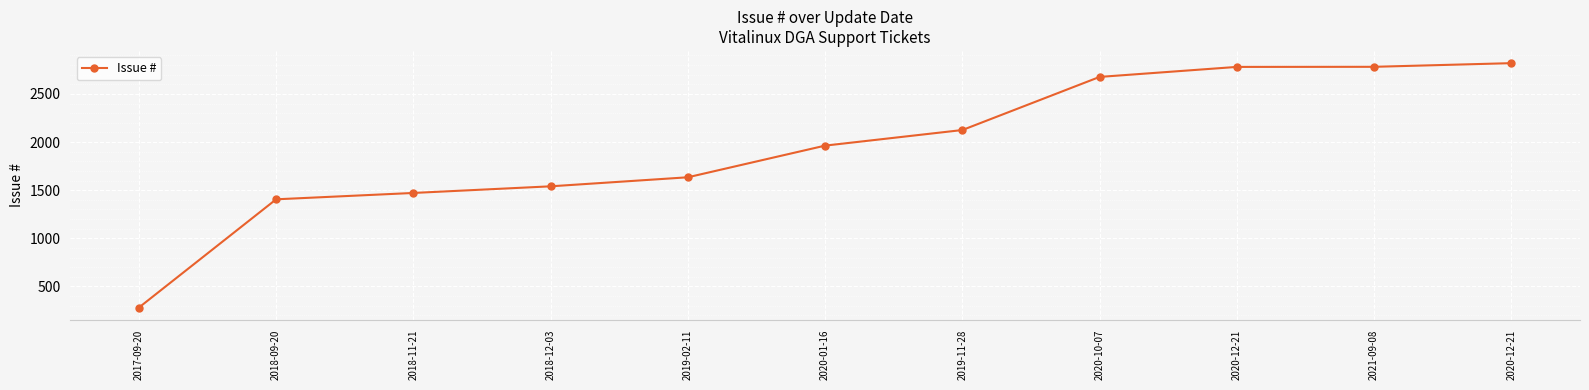

How many distinct data groups are displayed?

1